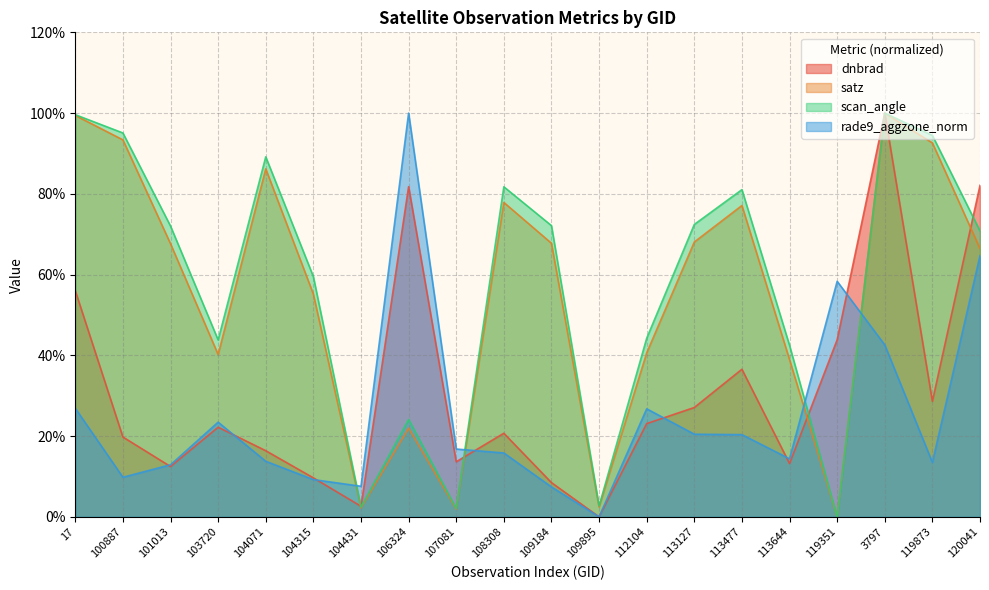

At which category is the sum across all series the highest?

3797